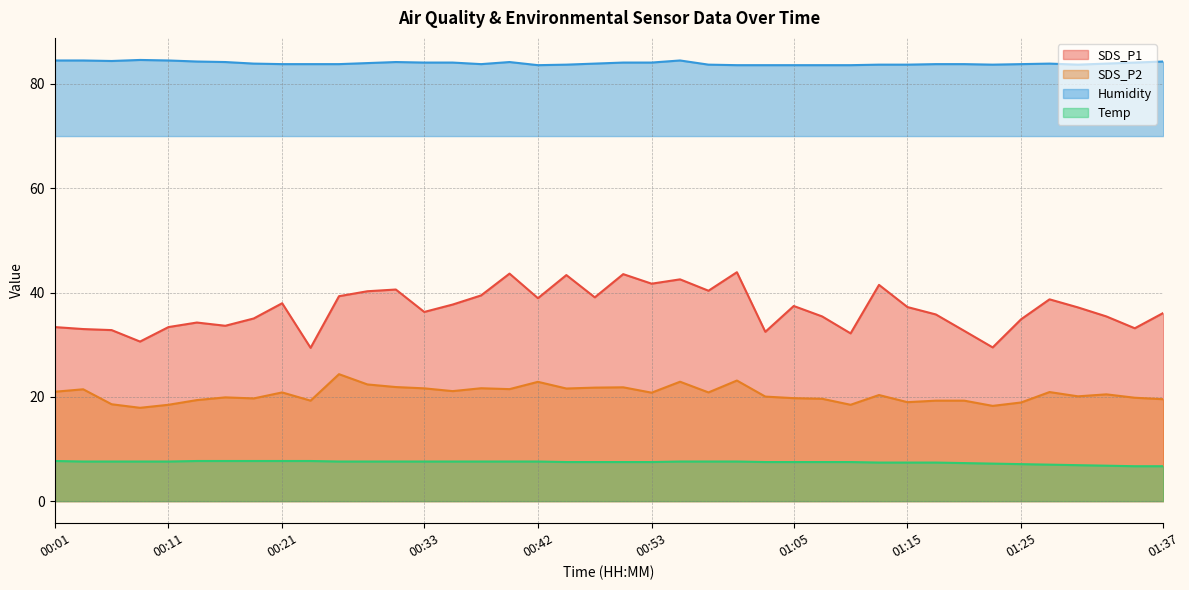

Reading right to left, extract all data points from this chart.

SDS_P1: 01:37=36.1	01:35=33.1	01:32=35.4	01:30=37.1	01:27=38.7	01:25=34.9	01:22=29.5	01:20=32.6	01:17=35.8	01:15=37.2	01:12=41.5	01:10=32.2	01:07=35.4	01:05=37.4	01:03=32.5	01:00=43.9	00:58=40.4	00:55=42.5	00:53=41.7	00:50=43.5	00:48=39.1	00:45=43.4	00:42=38.9	00:40=43.6	00:38=39.5	00:35=37.7	00:33=36.3	00:30=40.6	00:28=40.2	00:25=39.3	00:23=29.4	00:21=38.0	00:18=35.0	00:16=33.6	00:13=34.2	00:11=33.4	00:08=30.6	00:06=32.8	00:03=33.0	00:01=33.4
SDS_P2: 01:37=19.6	01:35=19.8	01:32=20.5	01:30=20.1	01:27=20.9	01:25=18.9	01:22=18.3	01:20=19.3	01:17=19.3	01:15=19.0	01:12=20.4	01:10=18.5	01:07=19.6	01:05=19.8	01:03=20.1	01:00=23.1	00:58=20.9	00:55=22.9	00:53=20.8	00:50=21.8	00:48=21.8	00:45=21.6	00:42=22.9	00:40=21.5	00:38=21.6	00:35=21.1	00:33=21.6	00:30=21.9	00:28=22.4	00:25=24.4	00:23=19.3	00:21=20.9	00:18=19.7	00:16=19.9	00:13=19.4	00:11=18.5	00:08=17.9	00:06=18.6	00:03=21.4	00:01=21.0
Humidity: 01:37=84.3	01:35=84.1	01:32=83.9	01:30=83.7	01:27=83.9	01:25=83.8	01:22=83.7	01:20=83.8	01:17=83.8	01:15=83.7	01:12=83.7	01:10=83.6	01:07=83.6	01:05=83.6	01:03=83.6	01:00=83.6	00:58=83.7	00:55=84.5	00:53=84.1	00:50=84.1	00:48=83.9	00:45=83.7	00:42=83.6	00:40=84.2	00:38=83.8	00:35=84.1	00:33=84.1	00:30=84.2	00:28=84.0	00:25=83.8	00:23=83.8	00:21=83.8	00:18=83.9	00:16=84.2	00:13=84.3	00:11=84.5	00:08=84.6	00:06=84.4	00:03=84.5	00:01=84.5
Temp: 01:37=6.7	01:35=6.7	01:32=6.8	01:30=6.9	01:27=7.0	01:25=7.1	01:22=7.2	01:20=7.3	01:17=7.4	01:15=7.4	01:12=7.4	01:10=7.5	01:07=7.5	01:05=7.5	01:03=7.5	01:00=7.6	00:58=7.6	00:55=7.6	00:53=7.5	00:50=7.5	00:48=7.5	00:45=7.5	00:42=7.6	00:40=7.6	00:38=7.6	00:35=7.6	00:33=7.6	00:30=7.6	00:28=7.6	00:25=7.6	00:23=7.7	00:21=7.7	00:18=7.7	00:16=7.7	00:13=7.7	00:11=7.6	00:08=7.6	00:06=7.6	00:03=7.6	00:01=7.7